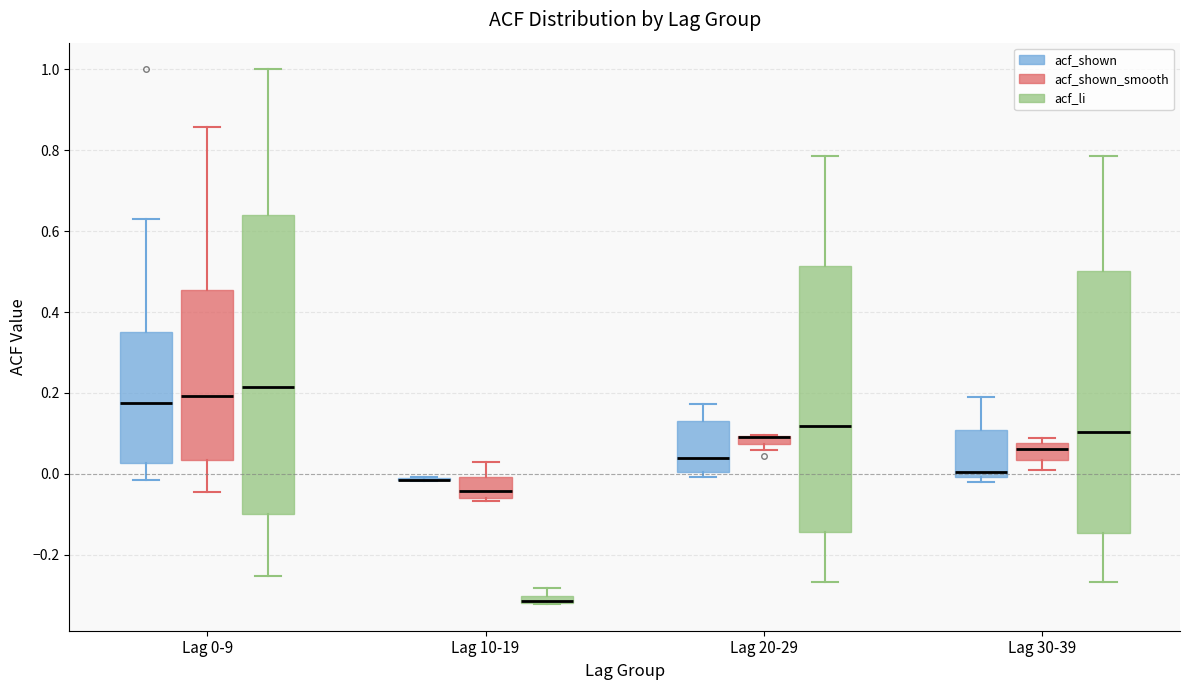

Which box is the tallest, from its lower edge to its upper edge?

Lag 0-9 (acf_li)